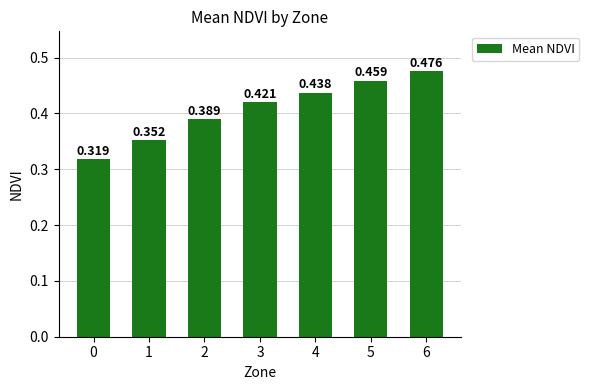

Is it true that the value at 1 is 0.5?

False